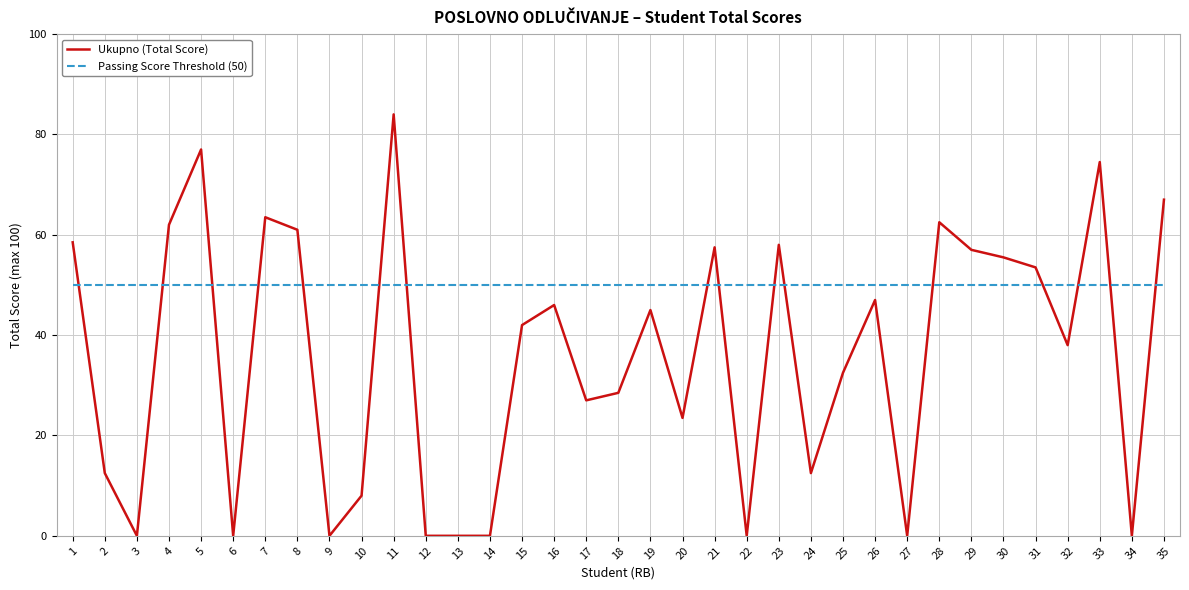

What is the total value across all series at 20?

73.5